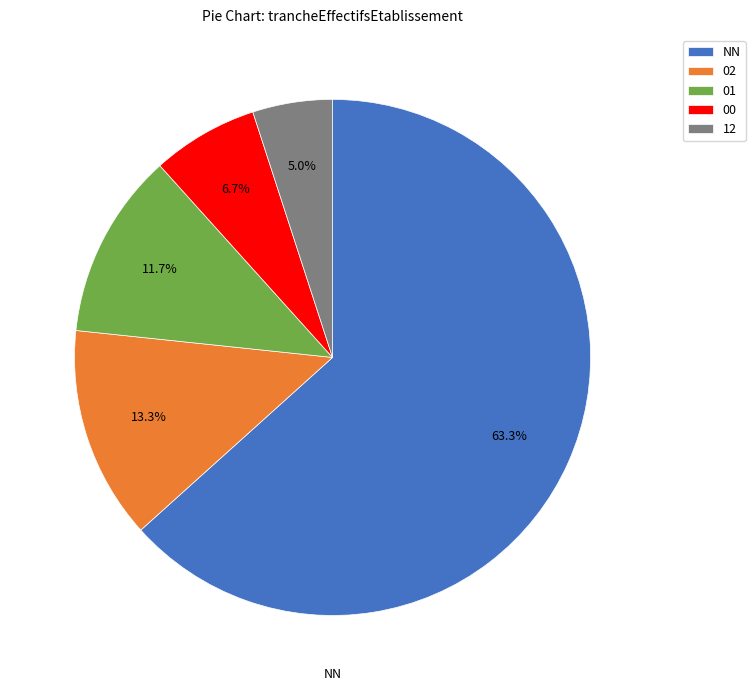

Is there a majority slice in this chart?

Yes